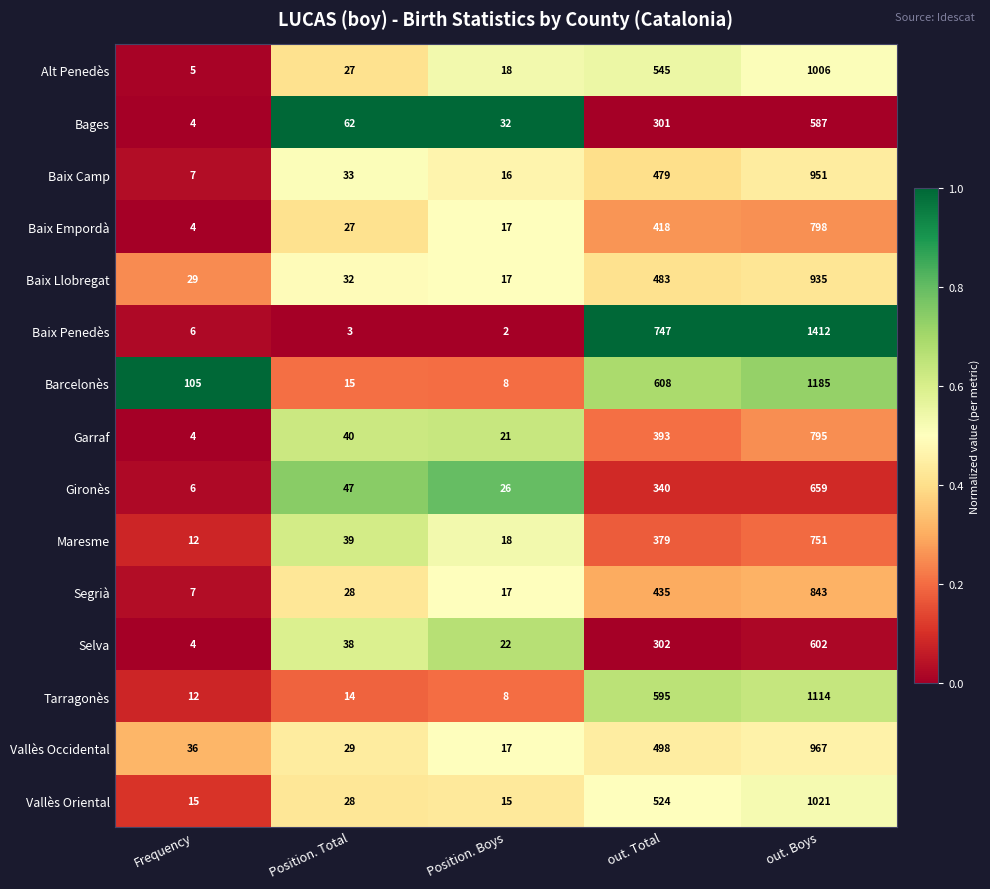

What is the difference between the maximum and minimum values in the Baix Llobregat series?

918